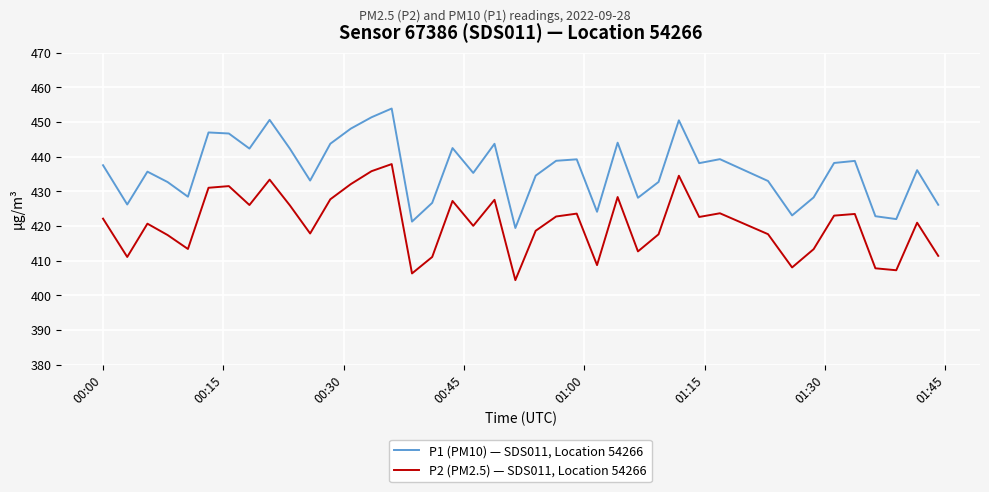

Which series has the largest range (max minus min)?

P1 (PM10) — SDS011, Location 54266